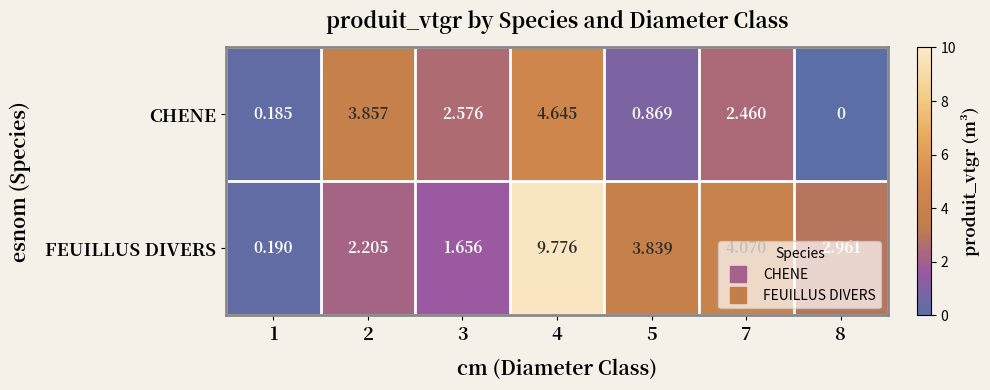

What is the total value across all series at 5?

4.7